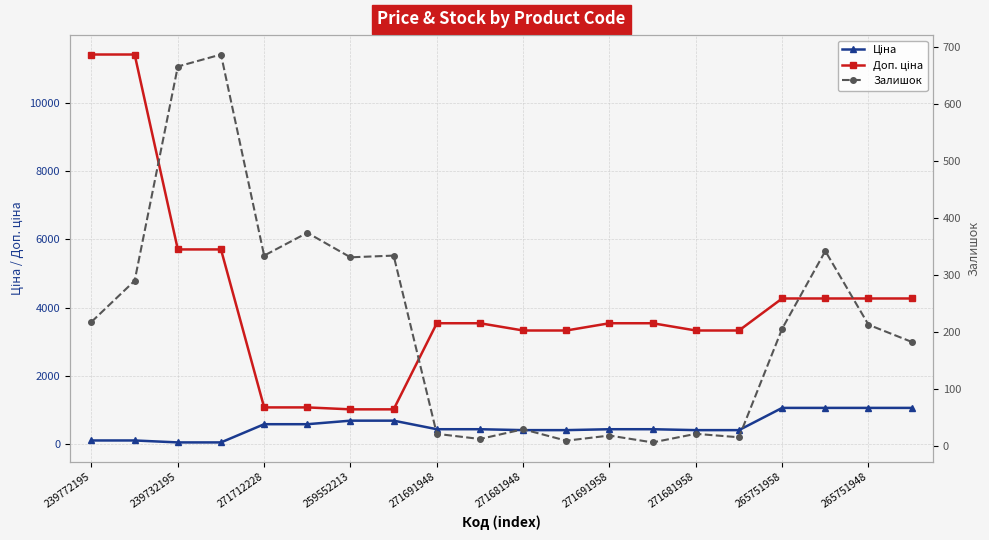

Reading left to right, transcribe all the data shown in this chart.

Ціна: 114.1	114.1	57.0	57.0	589.9	589.9	693.7	693.7	443.1	443.1	416.6	416.6	443.1	443.1	416.6	416.6	1067.3	1067.3	1067.3	1067.3
Доп. ціна: 11410.0	11410.0	5705.0	5705.0	1081.7	1081.7	1024.6	1024.6	3545.0	3545.0	3332.5	3332.5	3545.0	3545.0	3332.5	3332.5	4269.4	4269.4	4269.4	4269.4
Залишок: 218.0	290.0	665.0	686.0	334.0	374.0	331.0	334.0	22.0	13.0	30.0	10.0	19.0	7.0	22.0	16.0	206.0	342.0	213.0	183.0